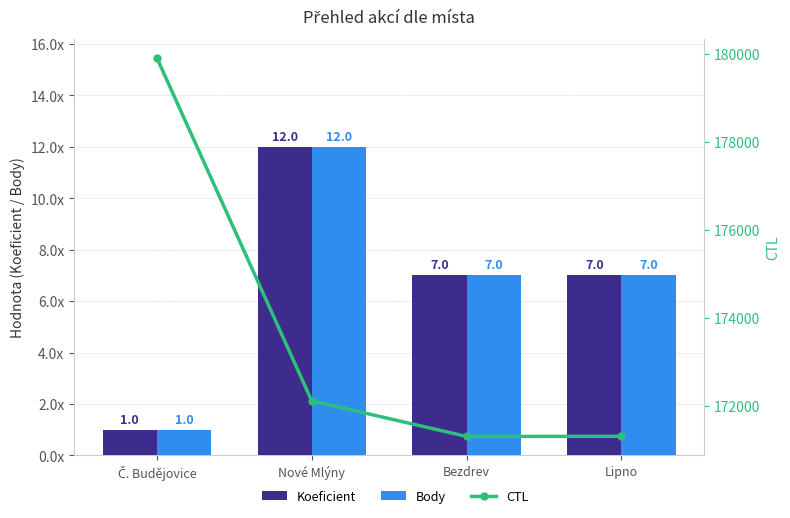

Reading left to right, extract all data points from this chart.

Koeficient: 1	12	7	7
Body: 1	12	7	7
CTL: 179907	172115	171305	171308